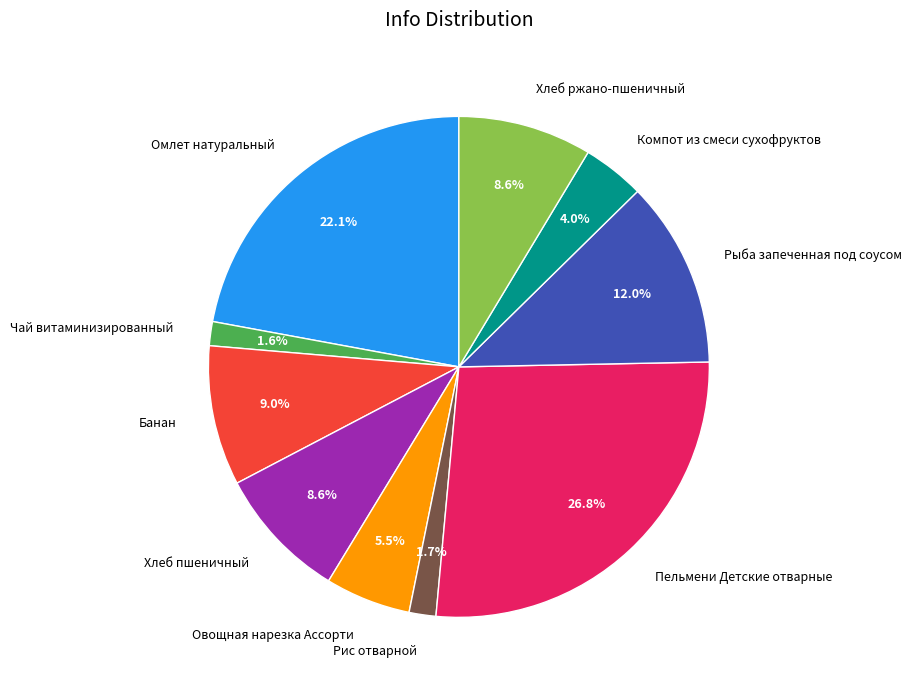

Do Банан and Компот из смеси сухофруктов together represent more than half of the pie?

No